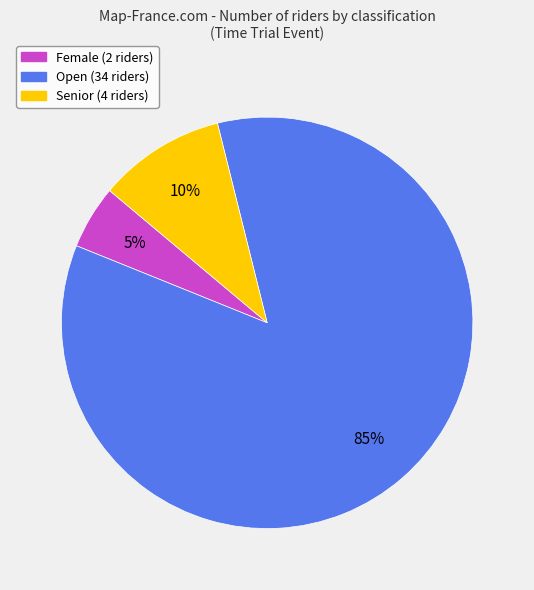

To the nearest percent, what is the average slice percentage?

33%